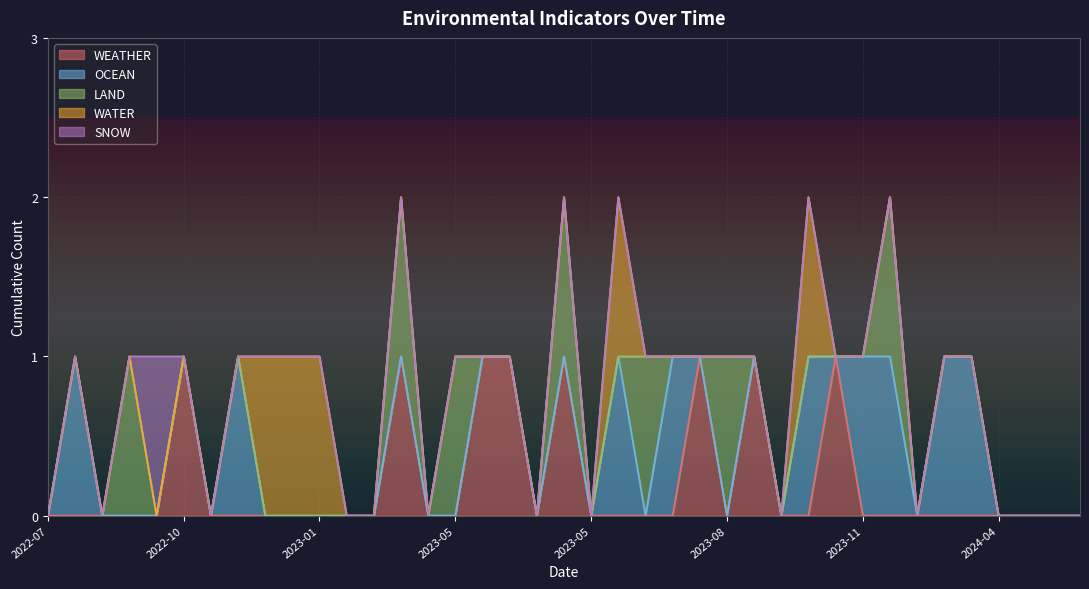

True or false: SNOW has more than 1 points higher than both neighbors.

False